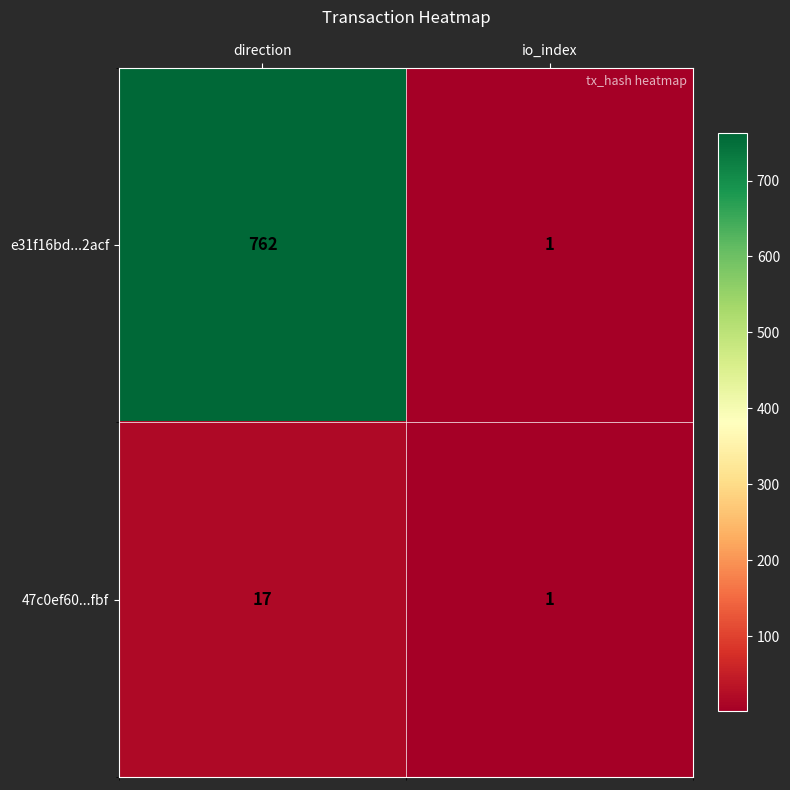

List the series in order of their peak value, highest first.

e31f16bd...2acf, 47c0ef60...fbf